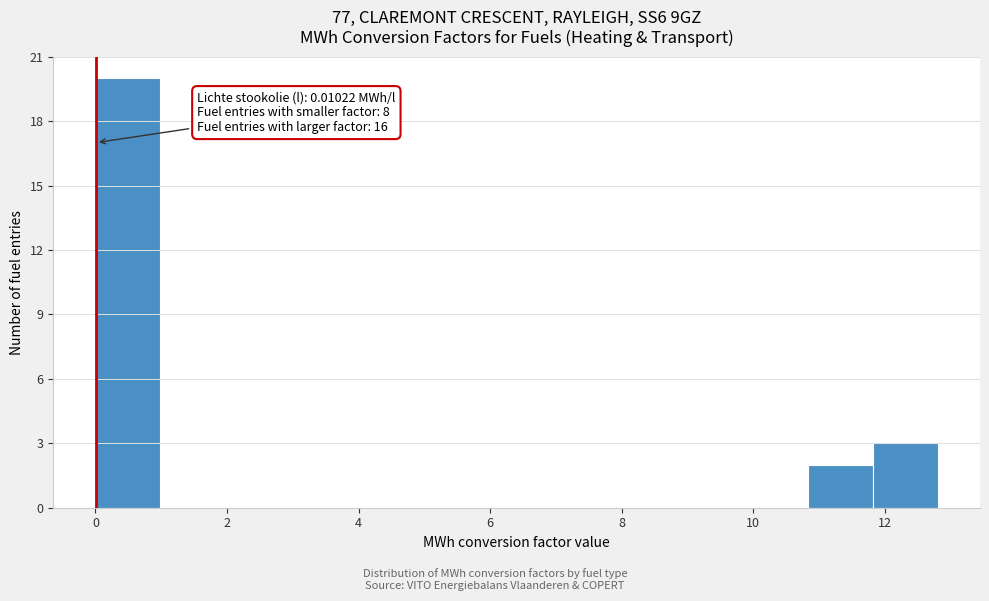

Over which range of the x-axis is the bar tallest?

0.0 to 1.0